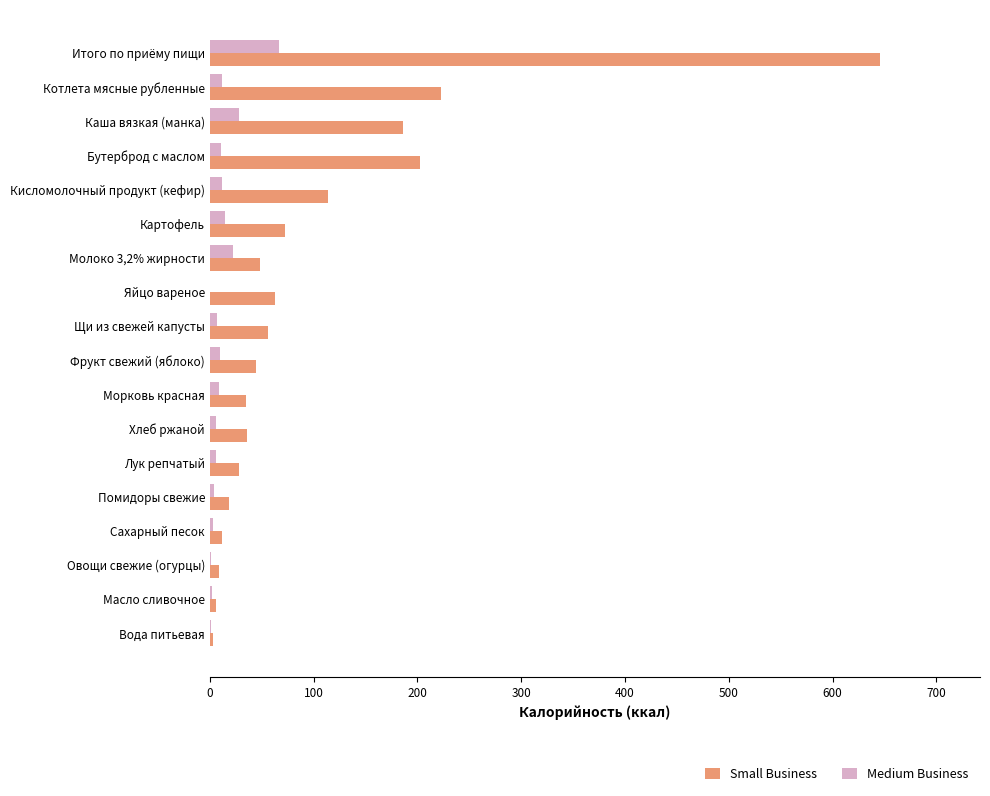

What is the greatest value displayed?

645.3